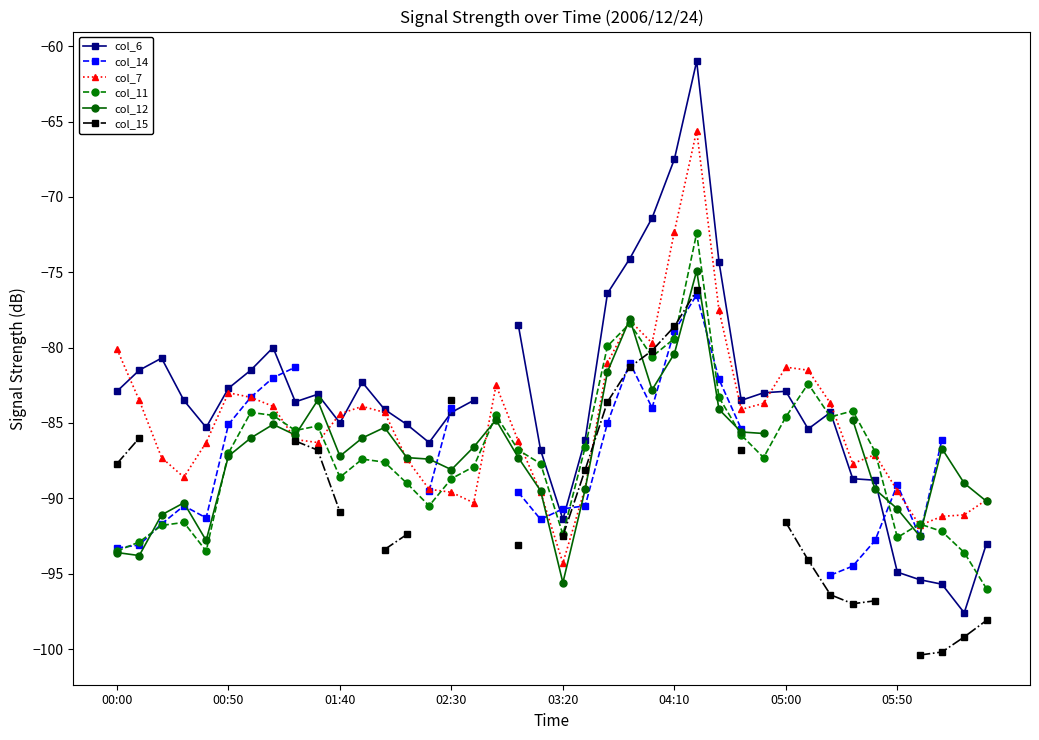

How many values in col_12 are below zero?

37